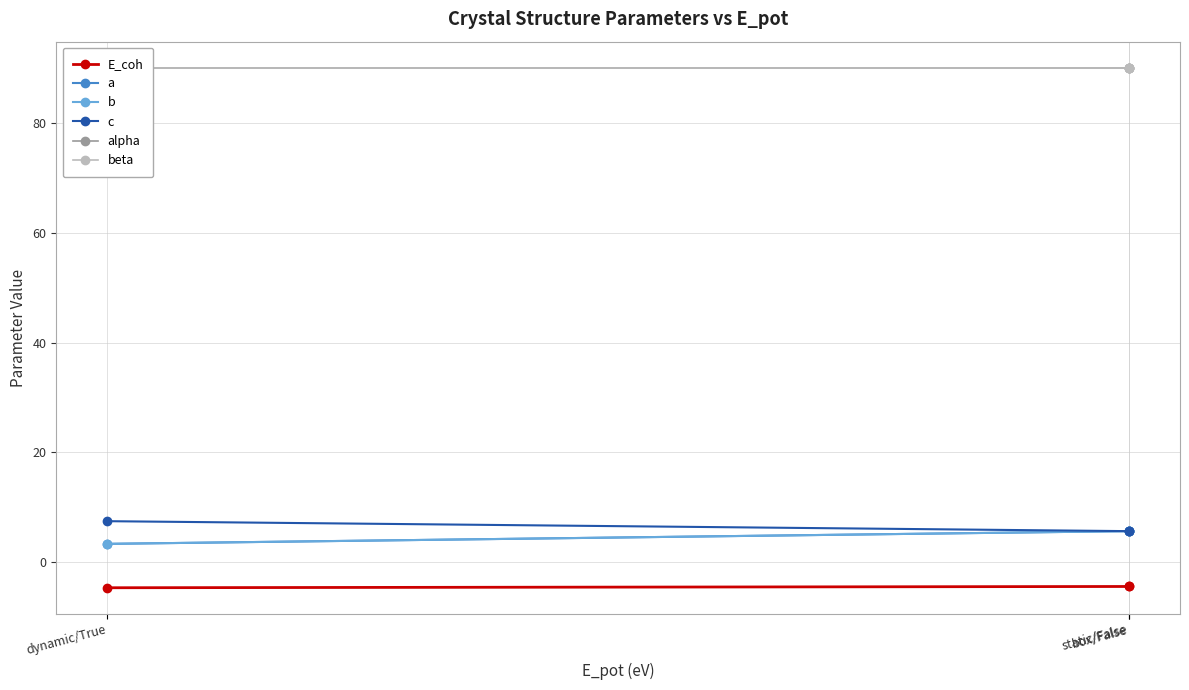

At dynamic/True, list the series in order from largest to smallest.

alpha, beta, c, a, b, E_coh